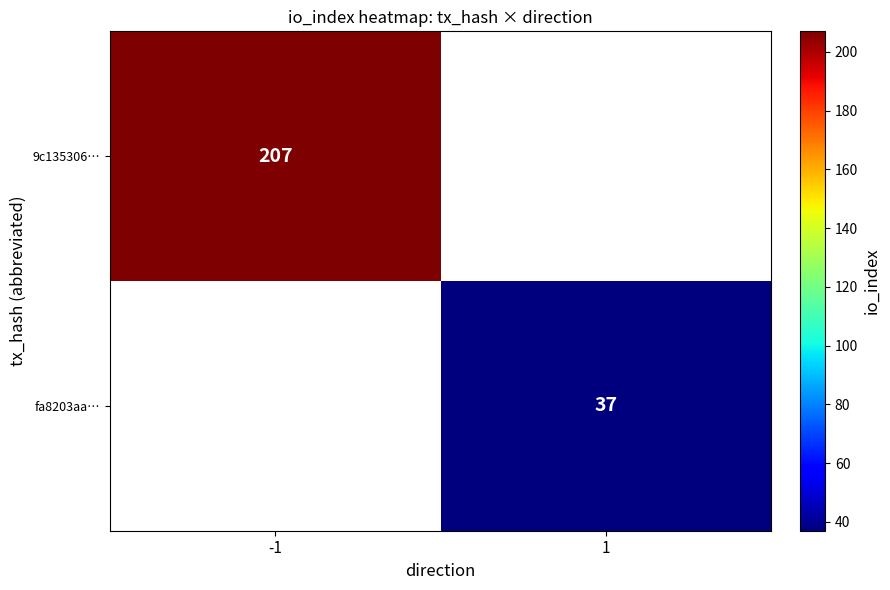

True or false: fa8203aa… has a value of 37 at 1.

True